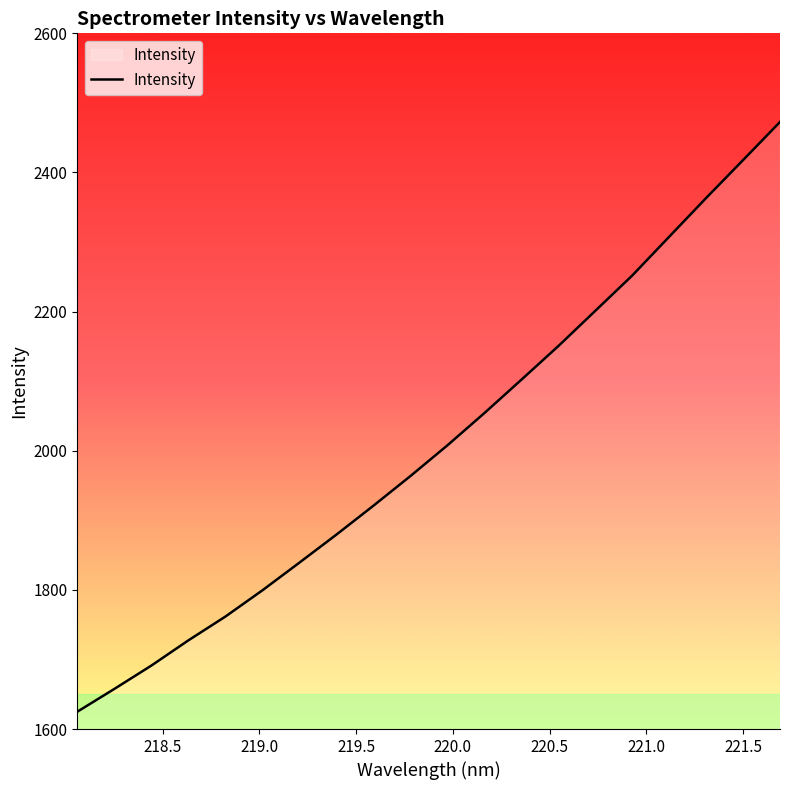

What is the maximum value shown in the chart?

2472.6